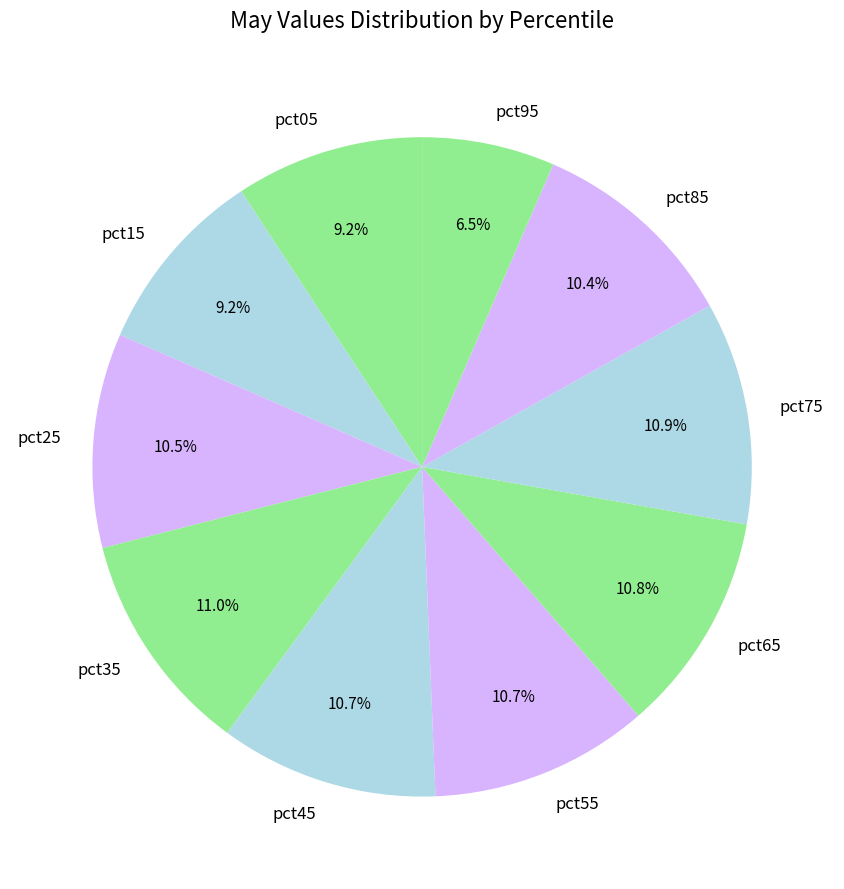

Which slice is the smallest?

pct95